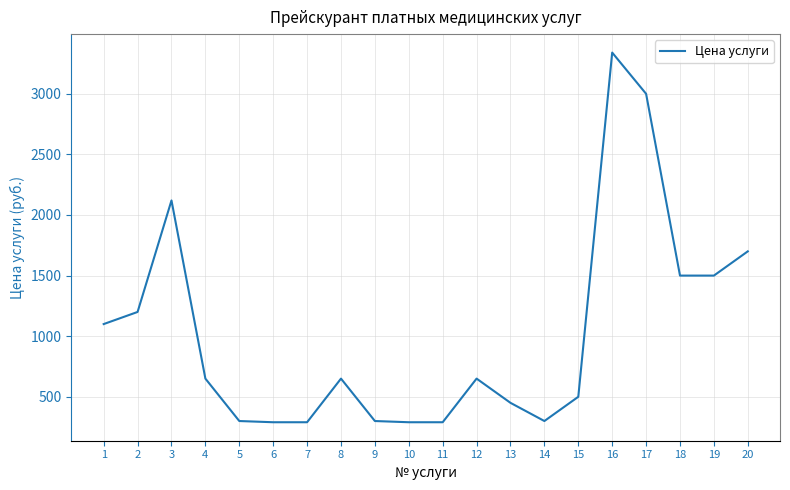

Approximately how many times larger is the value at 18 compared to 6?

5.2